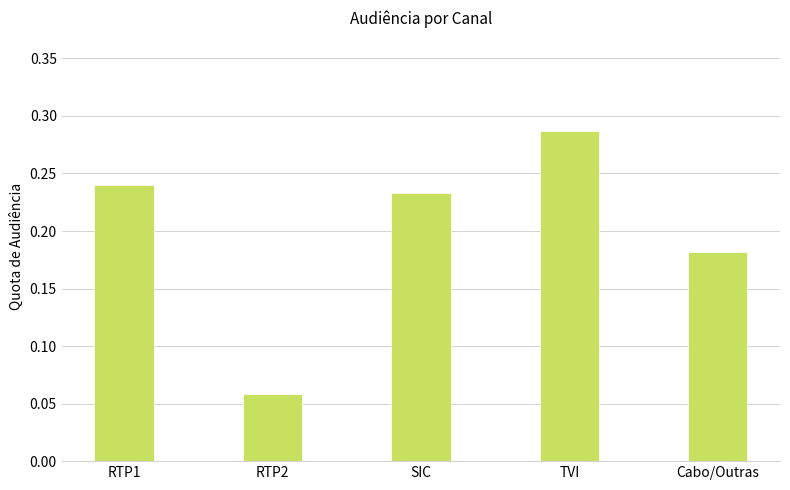

How many data points does each series have?

5